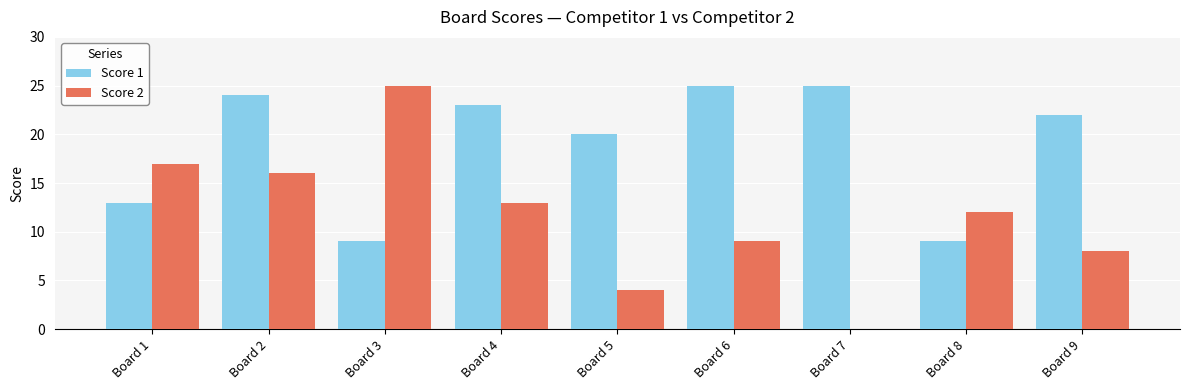

Where is Score 1 nearest to the value 17?

Board 5